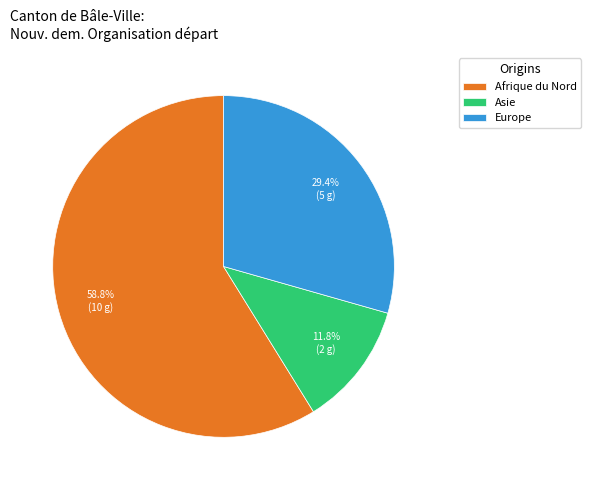

What is the ratio of the value at Europe to the value at Asie?

2.5